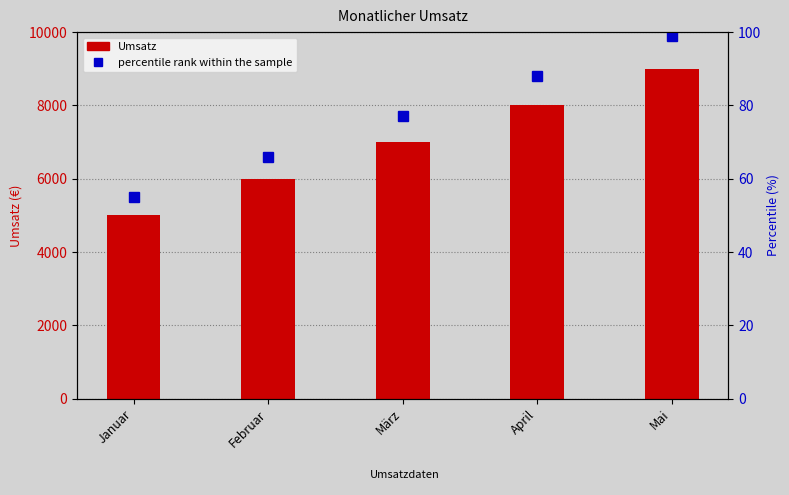

At which label does Umsatz first exceed 7000?

April